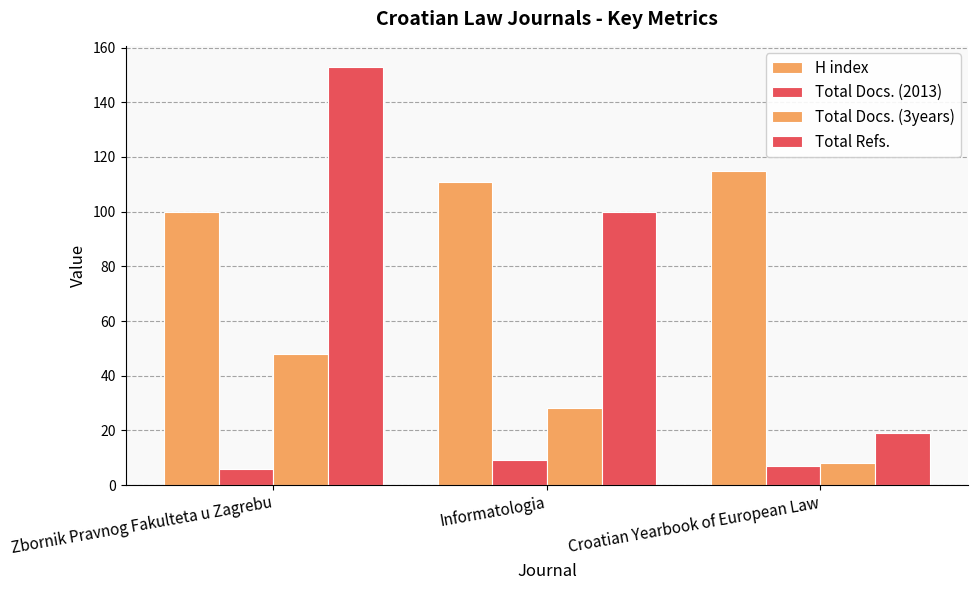

At which label is Total Docs. (3years) closest to 28?

Informatologia